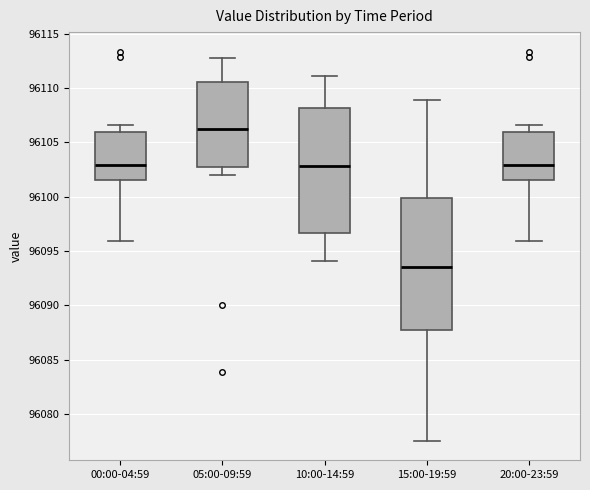

Reading left to right, read every box against the y-axis: the position of its median line, the range the box covers, and the ends of its whiskers. The values are not printed on the chart, so give them approximately, as read against the axis.

00:00-04:59: median 96103.0, box 96101.5 to 96106.0, whiskers 96096.0 to 96106.5
05:00-09:59: median 96106.5, box 96102.5 to 96110.5, whiskers 96102.0 to 96113.0
10:00-14:59: median 96103.0, box 96096.5 to 96108.0, whiskers 96094.0 to 96111.0
15:00-19:59: median 96093.5, box 96088.0 to 96100.0, whiskers 96077.5 to 96109.0
20:00-23:59: median 96103.0, box 96101.5 to 96106.0, whiskers 96096.0 to 96106.5